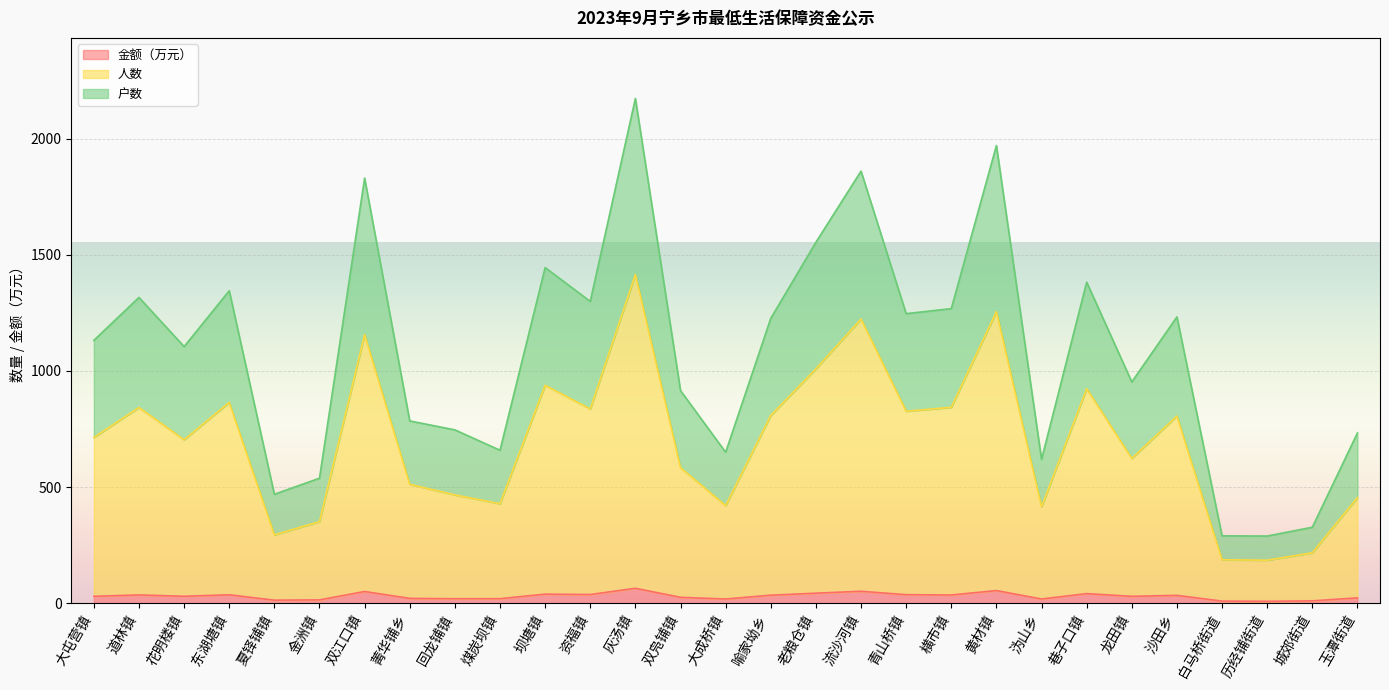

What is the sum of all 金额（万元） values?

879.3